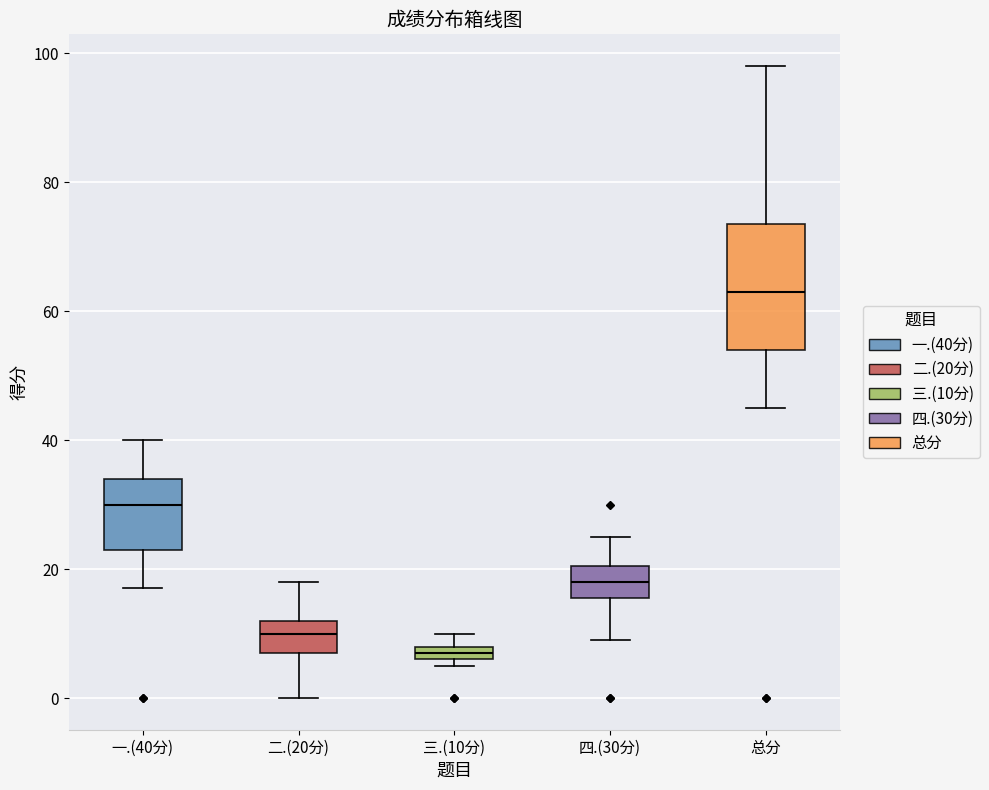

Which box has the lowest median line?

三.(10分)